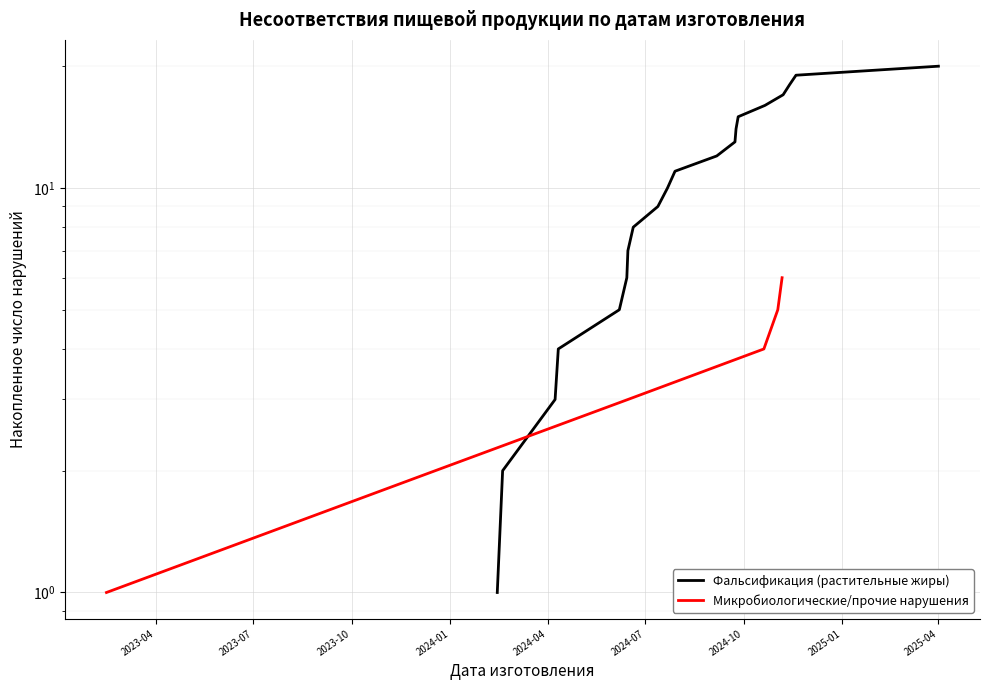

True or false: the data shows 16 at 2024-09-24.

True